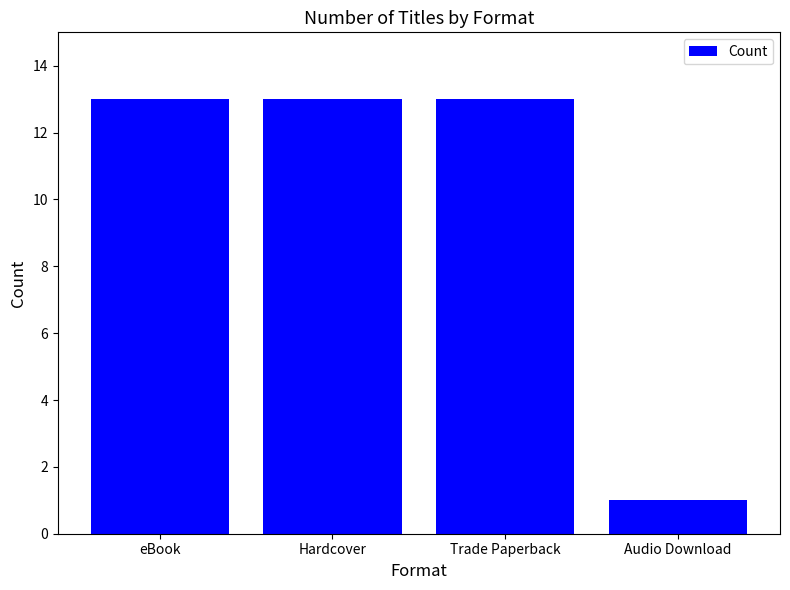

At which category does the chart reach its minimum across all series?

Audio Download